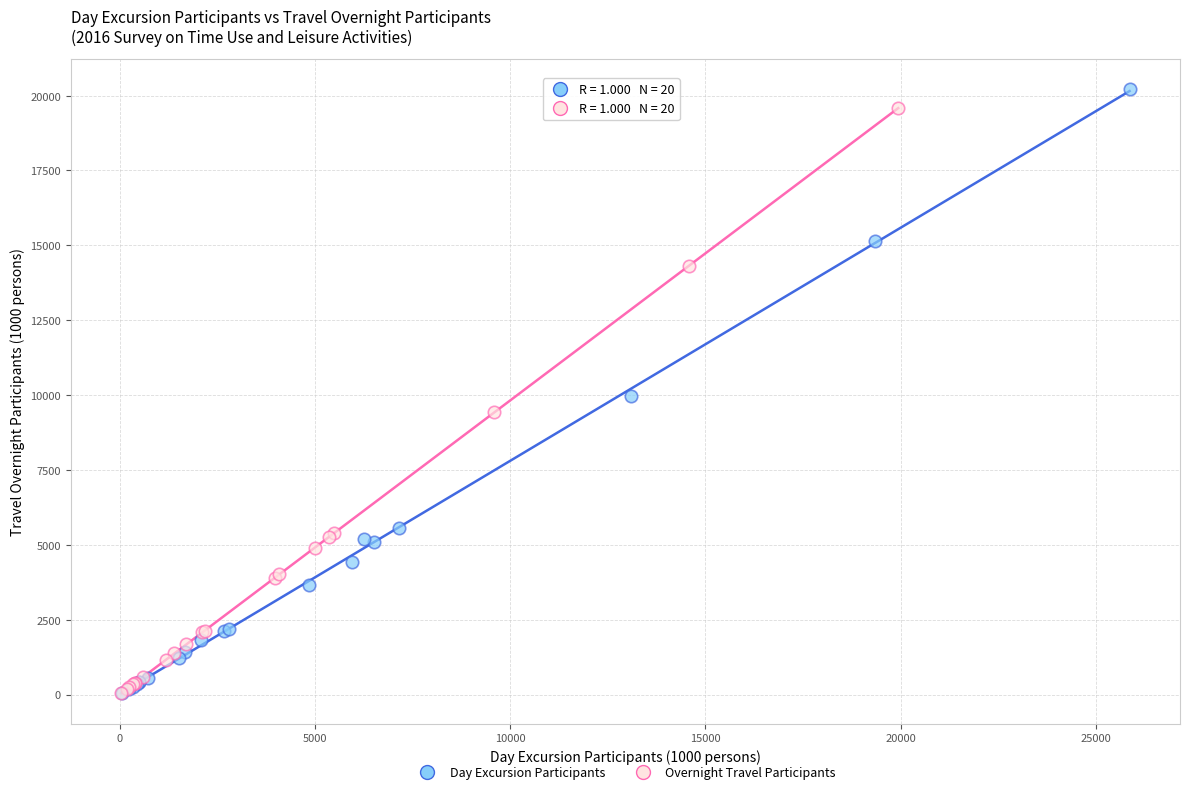

What are all the series names shown in the legend?

Day Excursion Participants, Overnight Travel Participants